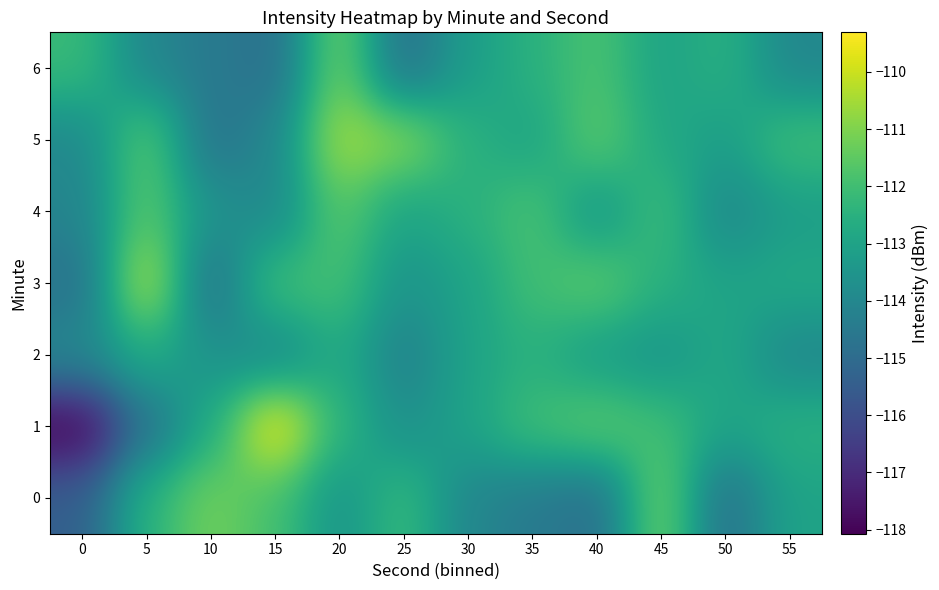

Reading right to left, transcribe all the data shown in this chart.

0: 55=-113.0	50=-114.9	45=-111.2	40=-114.9	35=-114.5	30=-114.0	25=-112.2	20=-113.5	15=-111.9	10=-111.2	5=-112.5	0=-115.4
1: 55=-112.5	50=-113.0	45=-112.0	40=-111.5	35=-112.0	30=-113.0	25=-113.7	20=-112.4	15=-109.3	10=-112.8	5=-114.7	0=-118.1
2: 55=-114.0	50=-112.8	45=-113.5	40=-113.2	35=-112.5	30=-113.0	25=-114.2	20=-112.7	15=-114.0	10=-113.6	5=-112.7	0=-113.9
3: 55=-112.8	50=-113.0	45=-112.5	40=-111.5	35=-112.0	30=-113.0	25=-113.6	20=-111.9	15=-112.0	10=-114.9	5=-110.2	0=-114.8
4: 55=-113.2	50=-114.0	45=-112.0	40=-113.5	35=-111.8	30=-112.5	25=-113.0	20=-111.5	15=-114.0	10=-113.6	5=-111.5	0=-114.1
5: 55=-112.0	50=-113.2	45=-112.8	40=-111.5	35=-113.0	30=-112.5	25=-110.9	20=-110.5	15=-114.0	10=-114.7	5=-111.5	0=-114.0
6: 55=-114.0	50=-112.5	45=-113.0	40=-111.8	35=-112.5	30=-113.2	25=-114.9	20=-111.2	15=-114.9	10=-114.5	5=-114.0	0=-112.2